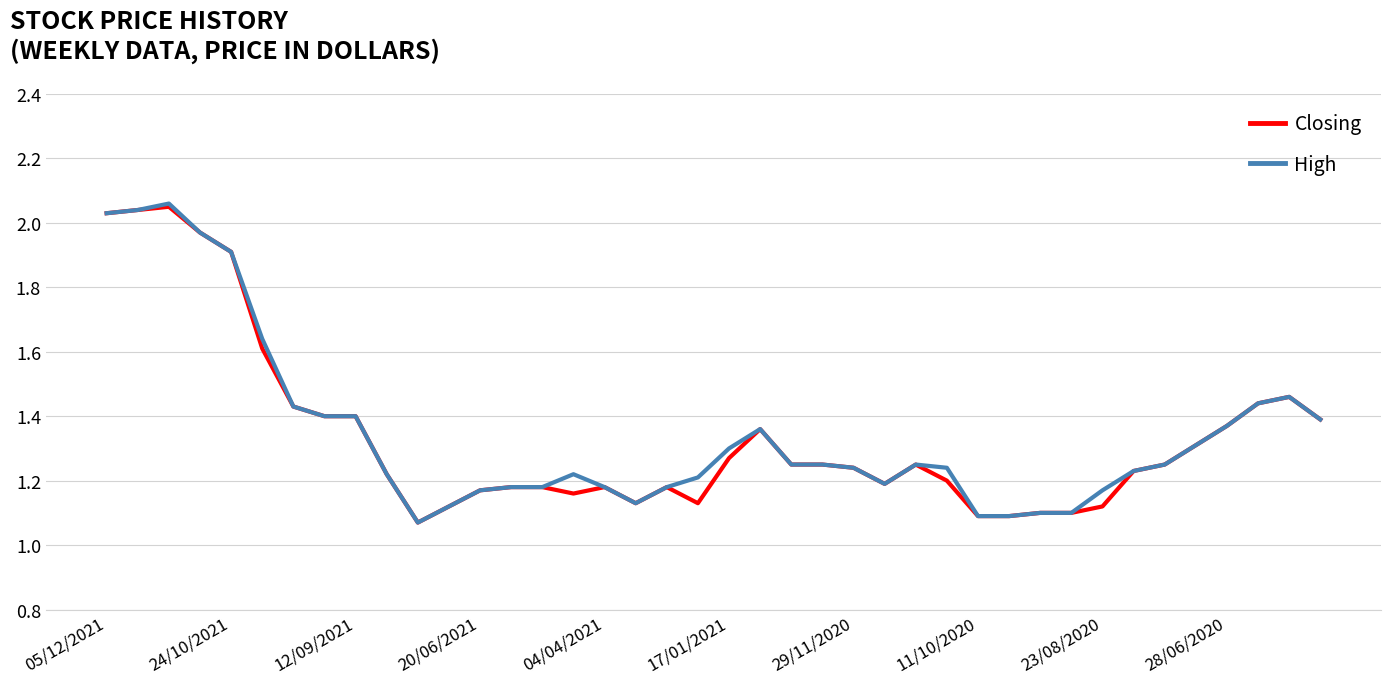

What is the maximum value for High?

2.1